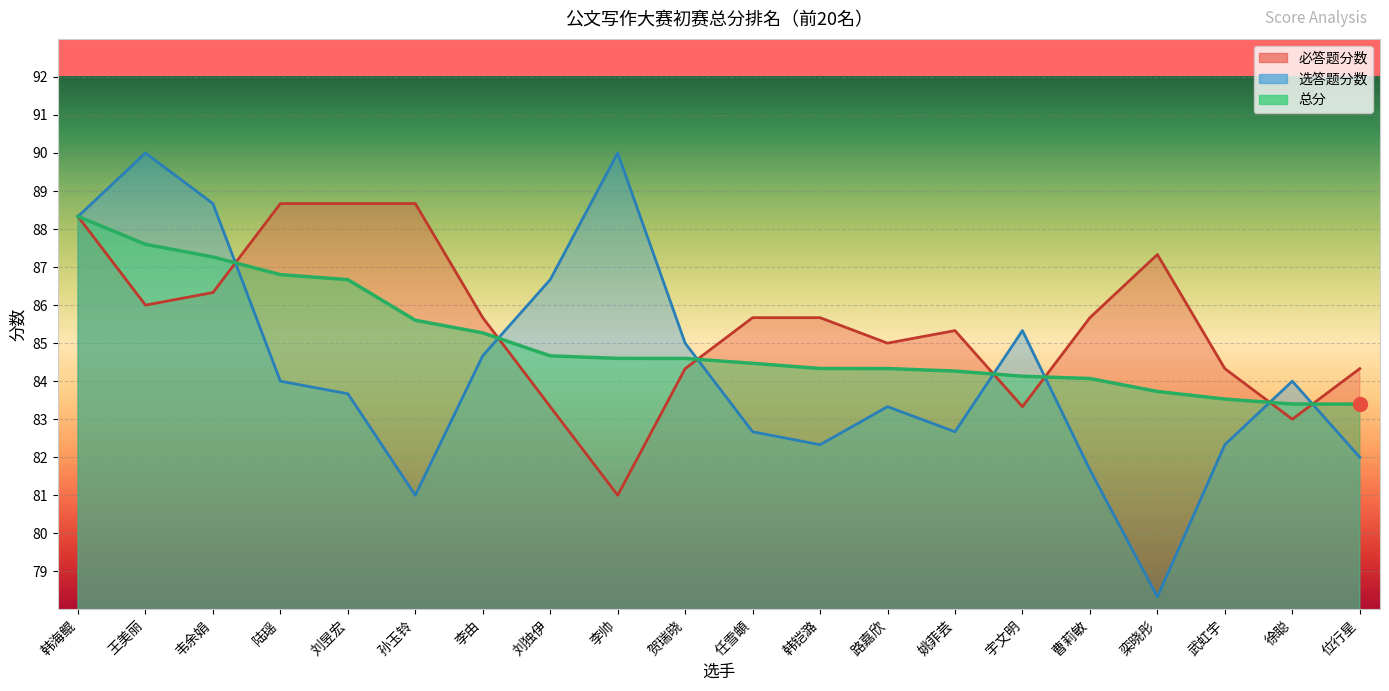

Is the value of 总分 at 孙玉铃 greater than the value of 必答题分数 at 刘昱宏?

No